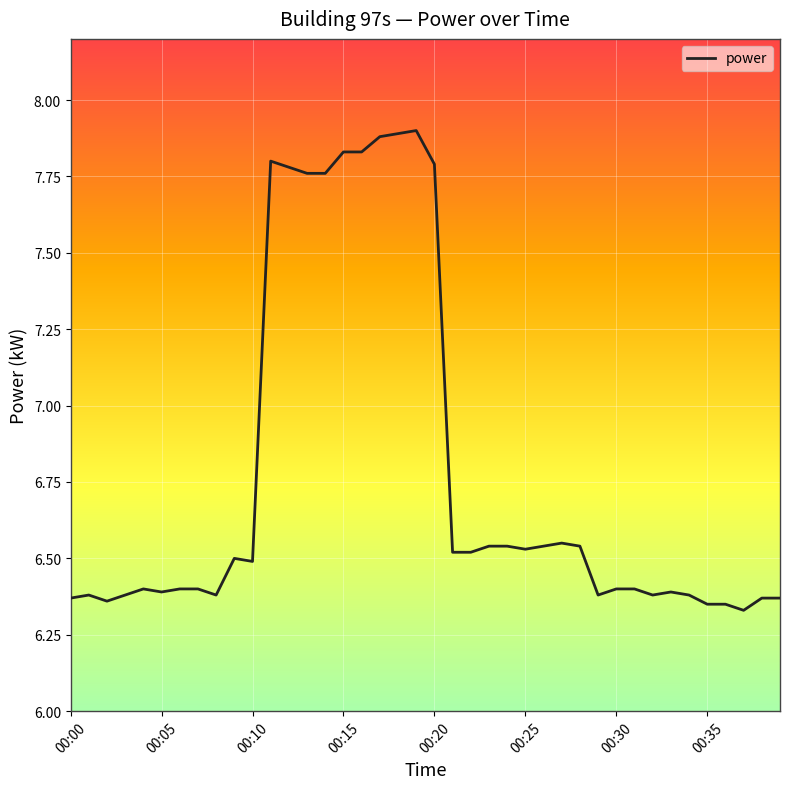

What is the difference between the maximum and minimum values?

1.6